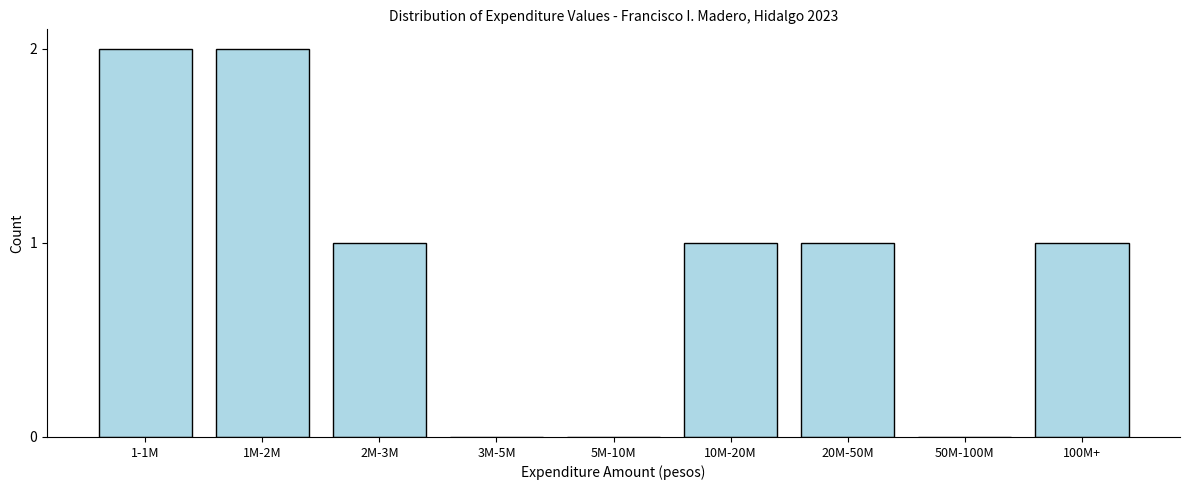

Reading right to left, list all the values displayed in this chart.

100M+=1	50M-100M=0	20M-50M=1	10M-20M=1	5M-10M=0	3M-5M=0	2M-3M=1	1M-2M=2	1-1M=2